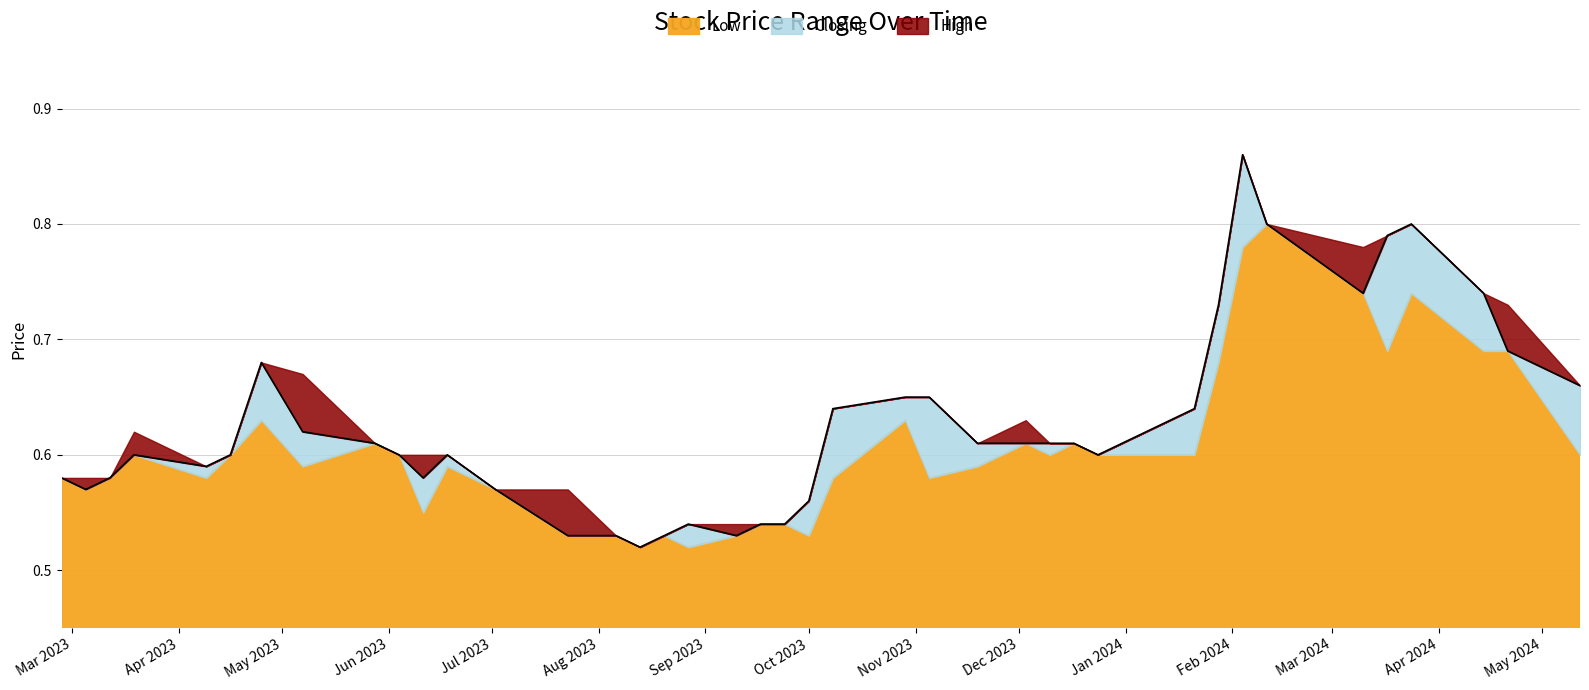

How many categories are shown in the chart?

40